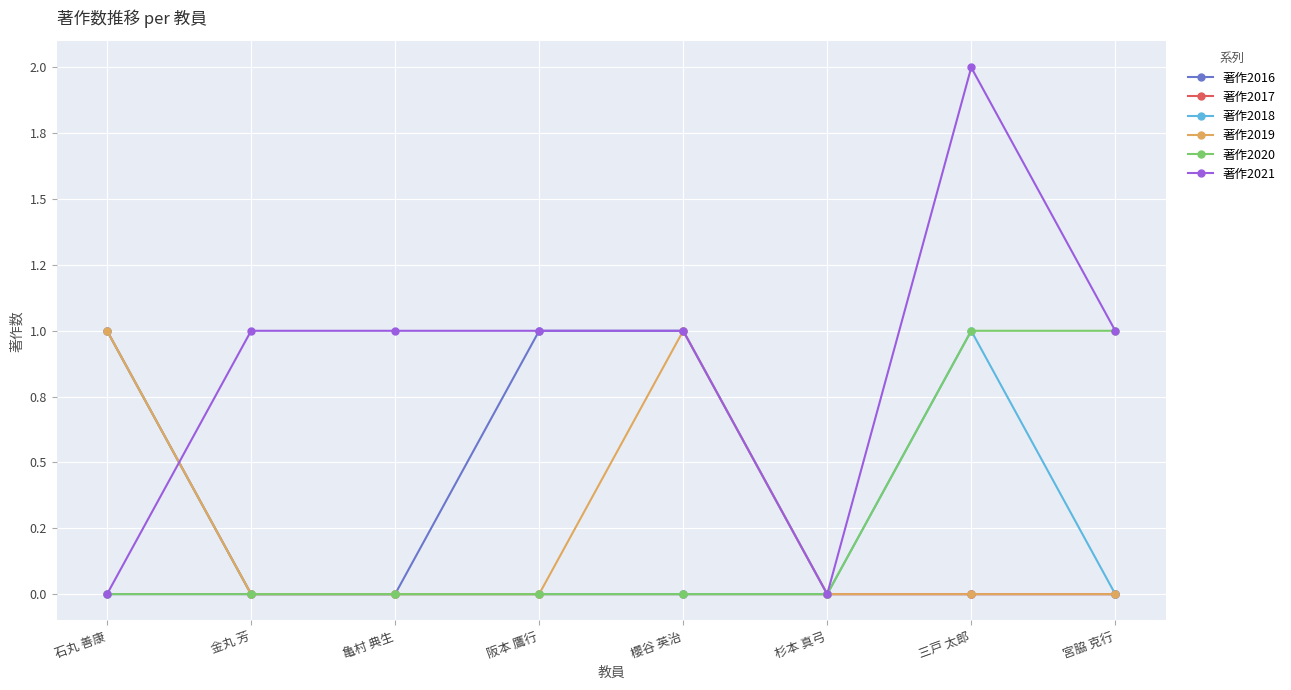

The value of 著作2016 at 亀村 典生 is 0. True or false?

False